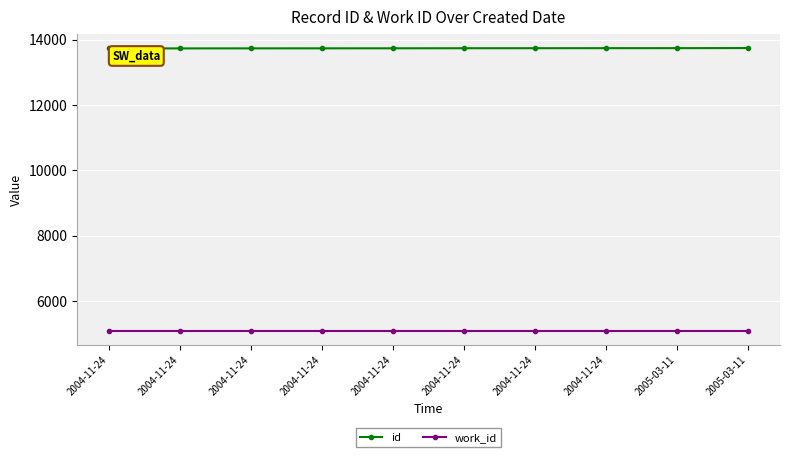

True or false: id and work_id cross at least once.

False